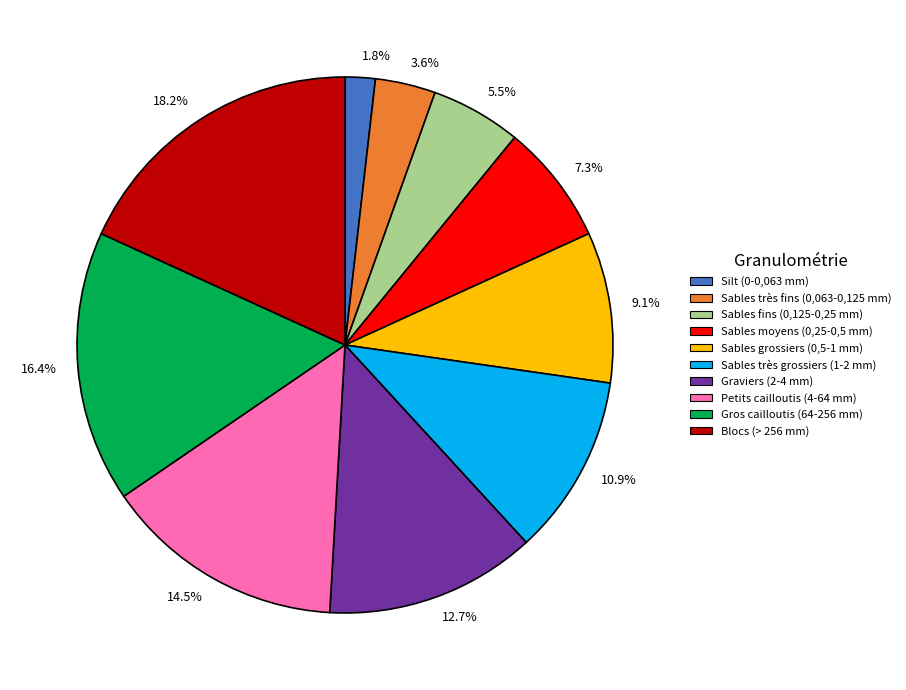

Do 9.1% and 16.4% together represent more than half of the pie?

No